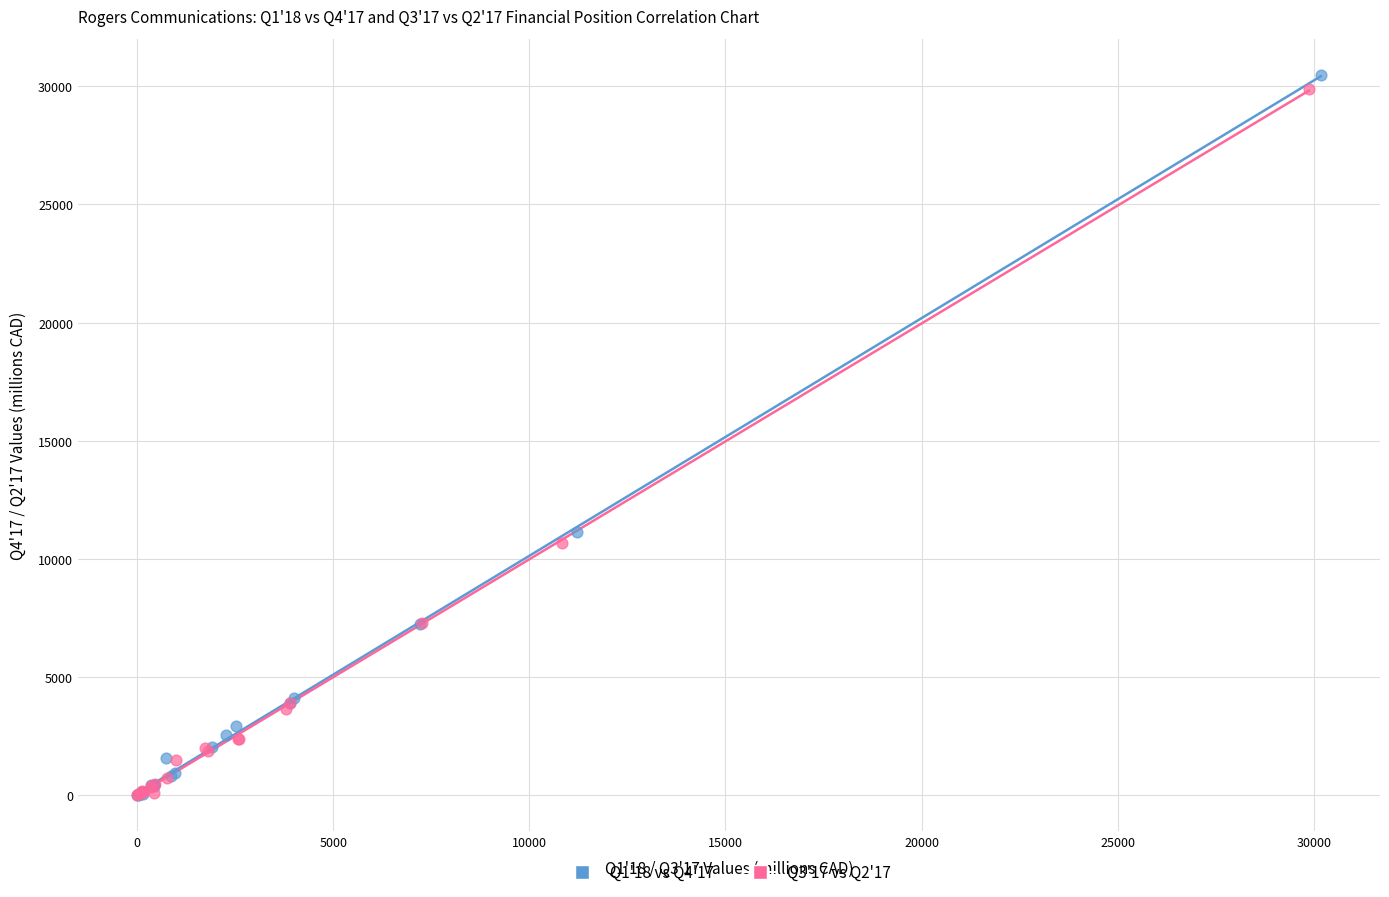

Which series contains the highest Y value?

Q1'18 vs Q4'17